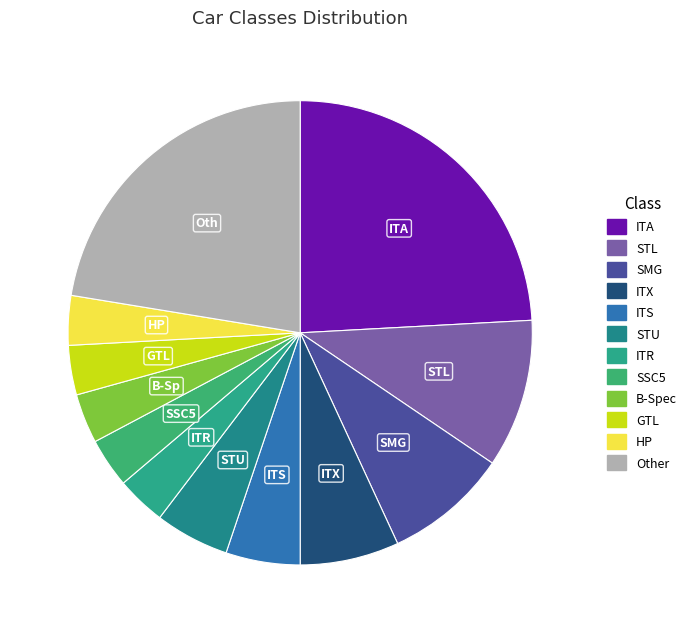

What percentage do SSC5 and SMG together represent?

12.1%